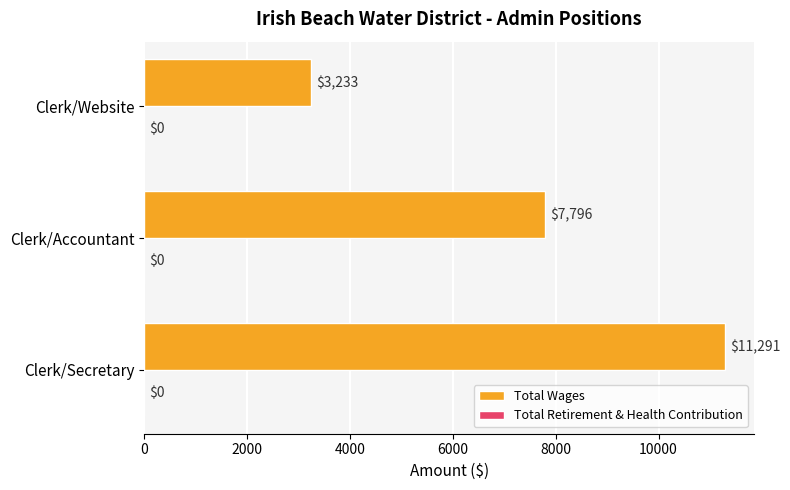

Are the bars grouped side by side (vs. stacked)?

No